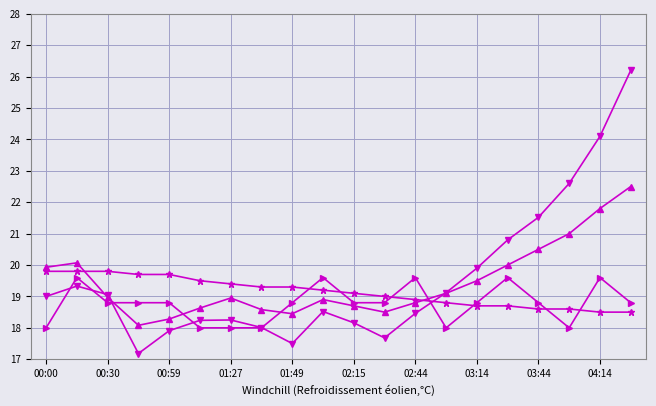

What is the smallest value displayed?

17.2